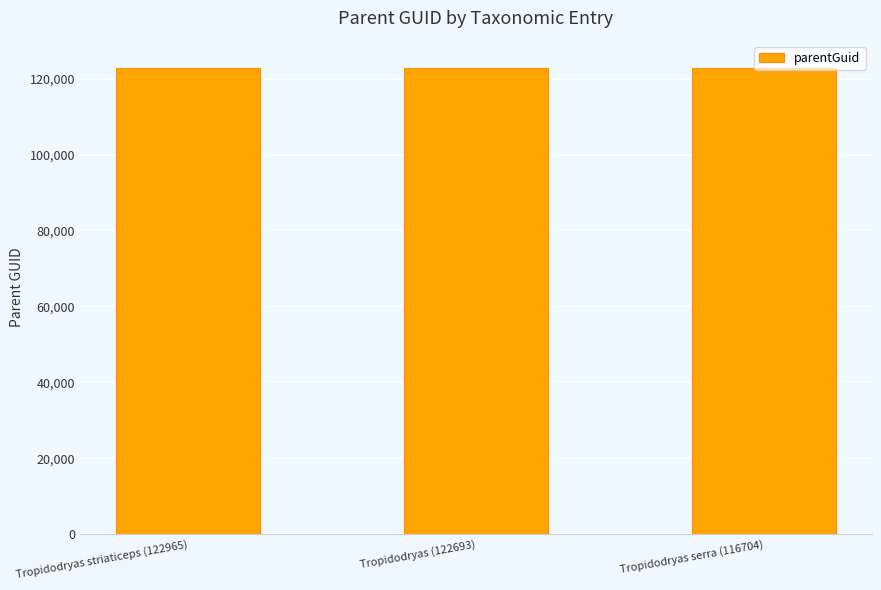

What is the ratio of the value at Tropidodryas serra (116704) to the value at Tropidodryas striaticeps (122965)?

1.0